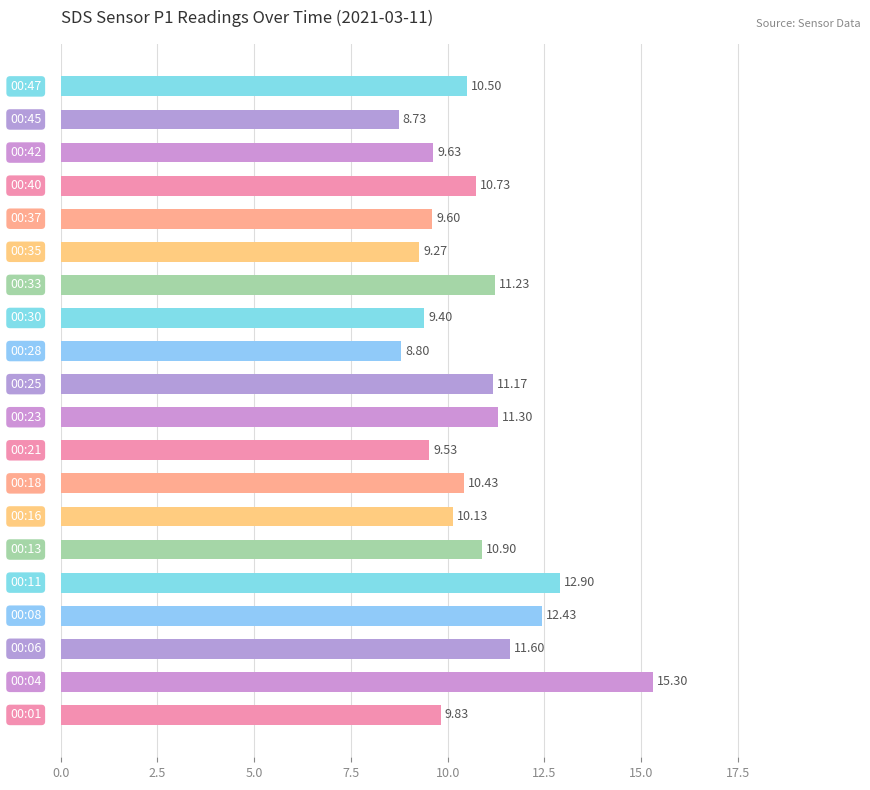

What is the difference between the second highest and second lowest values?

4.1